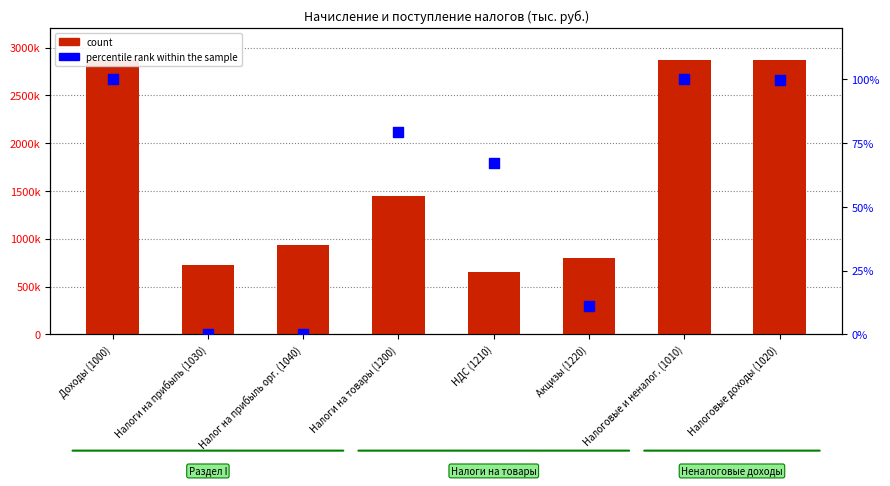

At how many categories does at least one series exceed 459363?

8